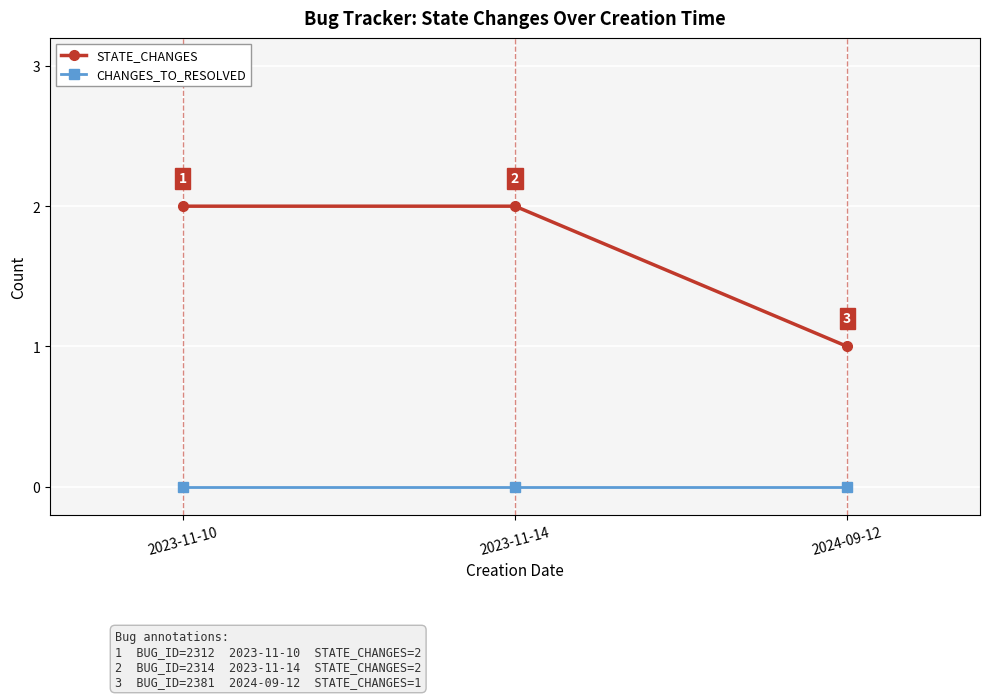

What is the average value of the STATE_CHANGES series?

2